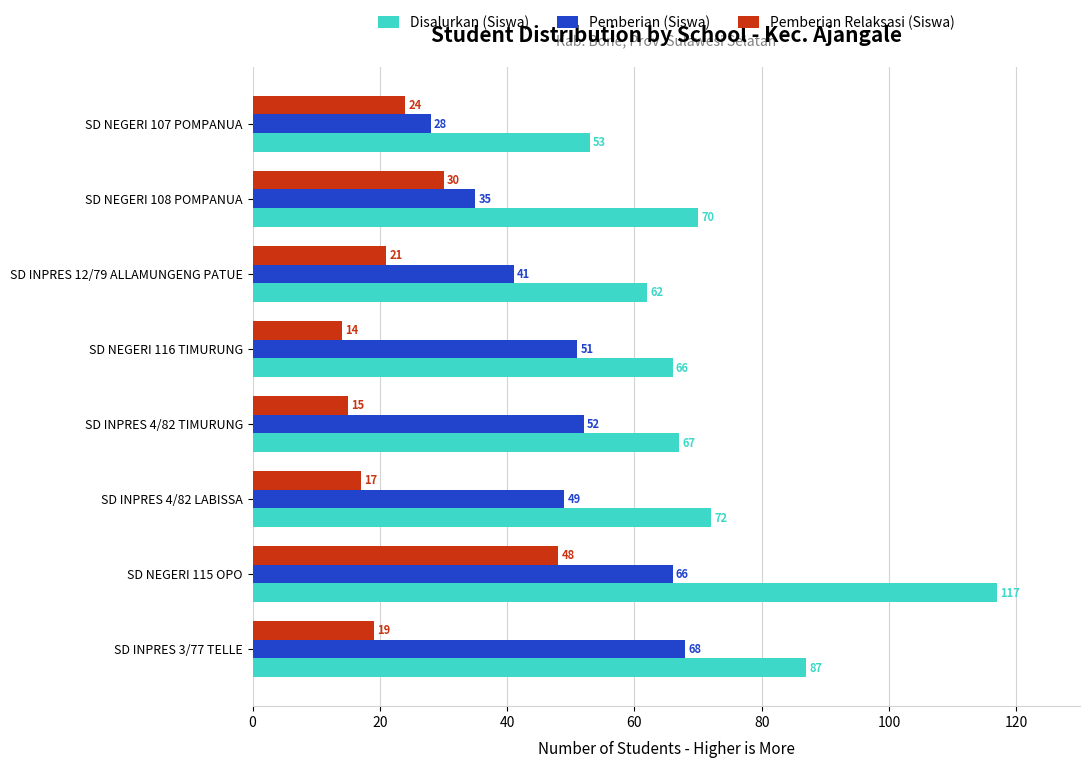

The Pemberian (Siswa) series shows 41 at SD INPRES 12/79 ALLAMUNGENG PATUE. True or false?

True